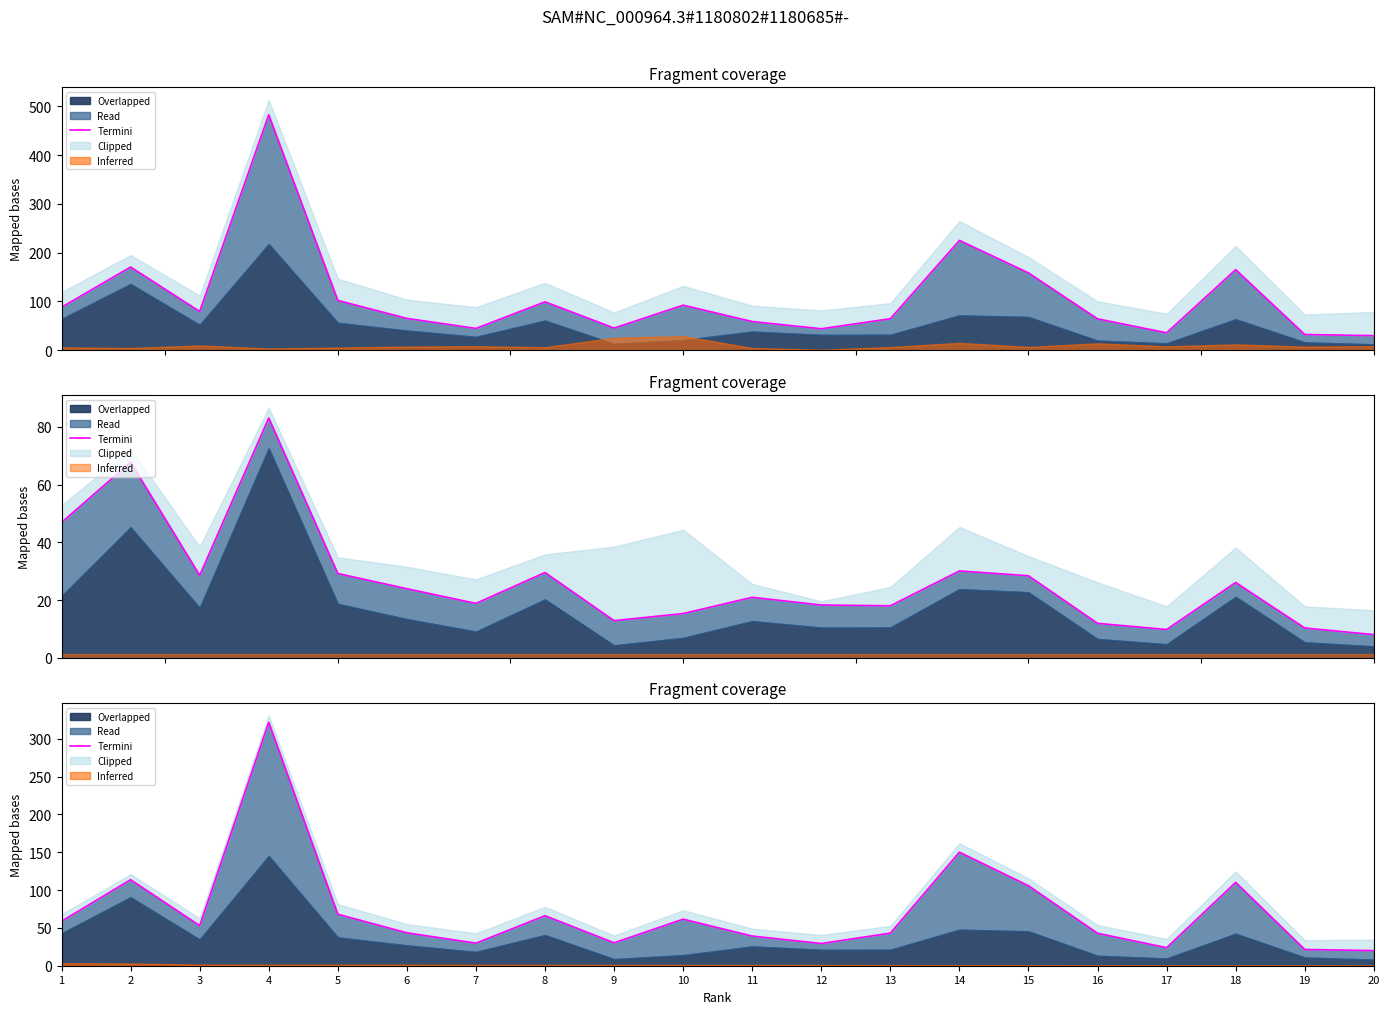

Which has a higher value, 16 or 6?

6